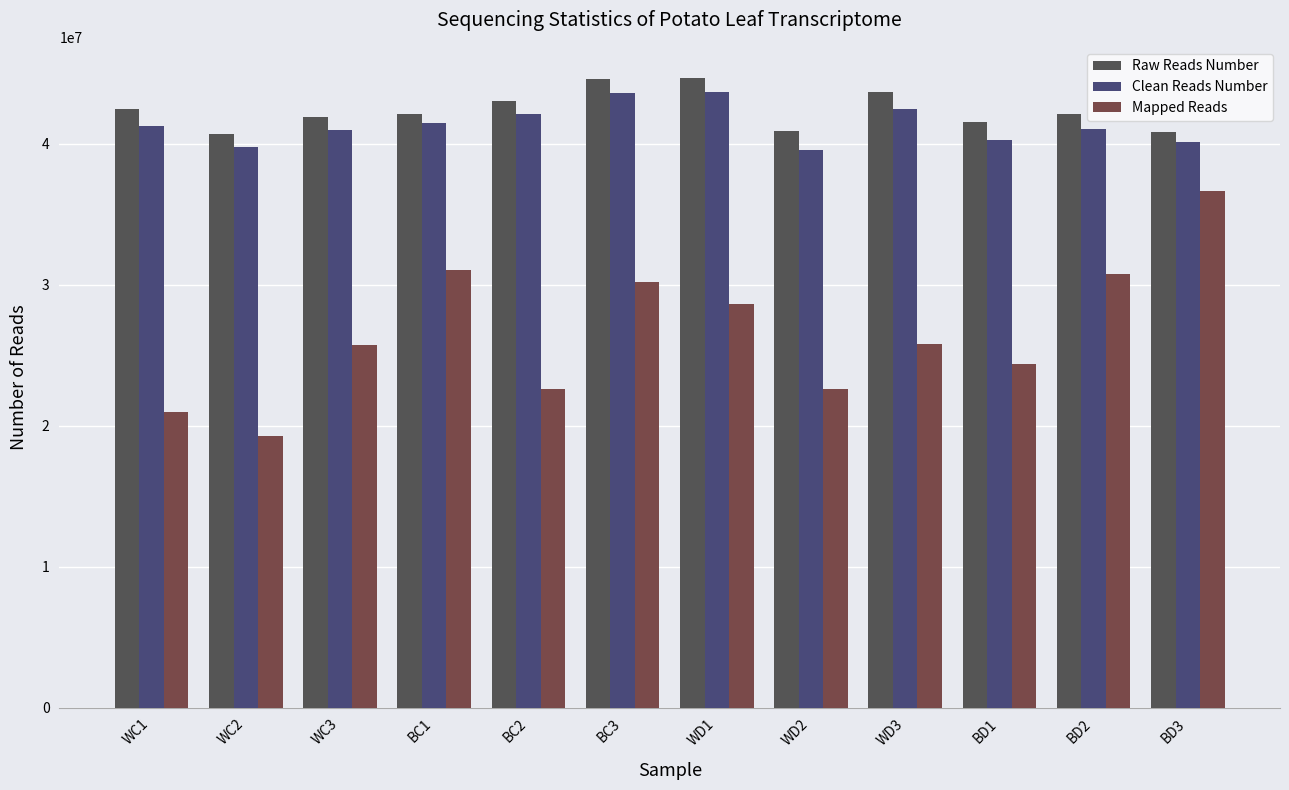

What is the average value of the Raw Reads Number series?

42393057